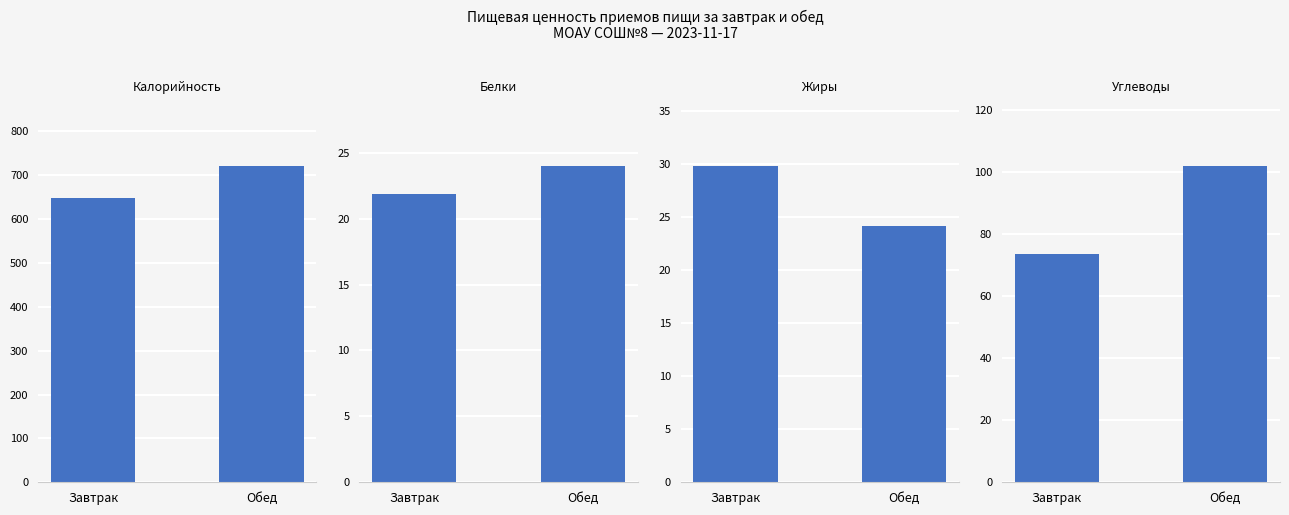

What is the sum of all Жиры values?

54.0